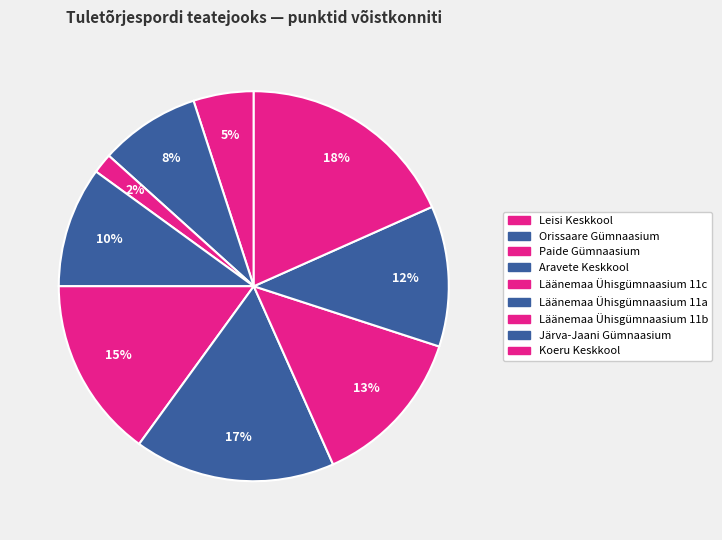

Is there a majority slice in this chart?

No